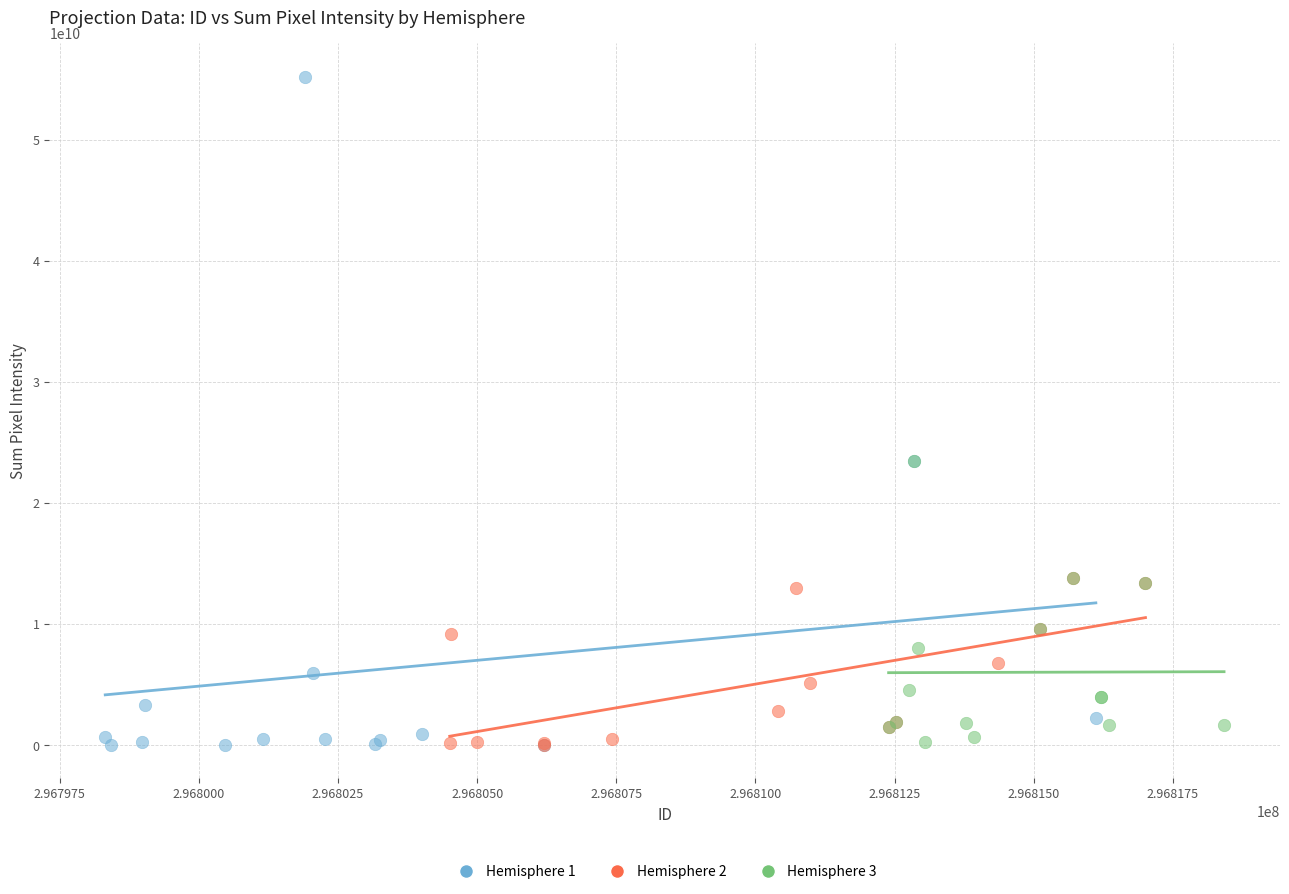

Which series reaches the maximum Y coordinate?

Hemisphere 1